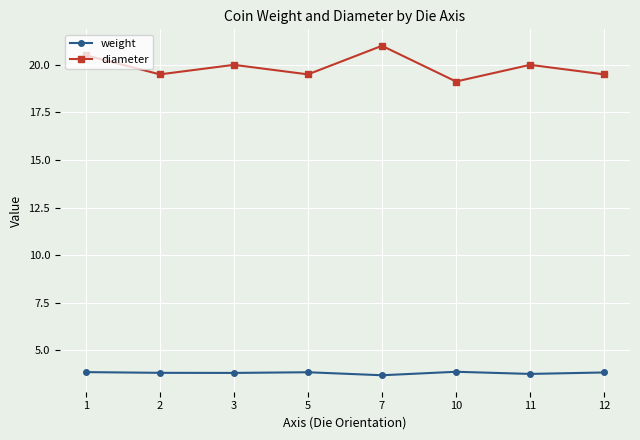

What is the difference between the highest and lowest values at 5?

15.6